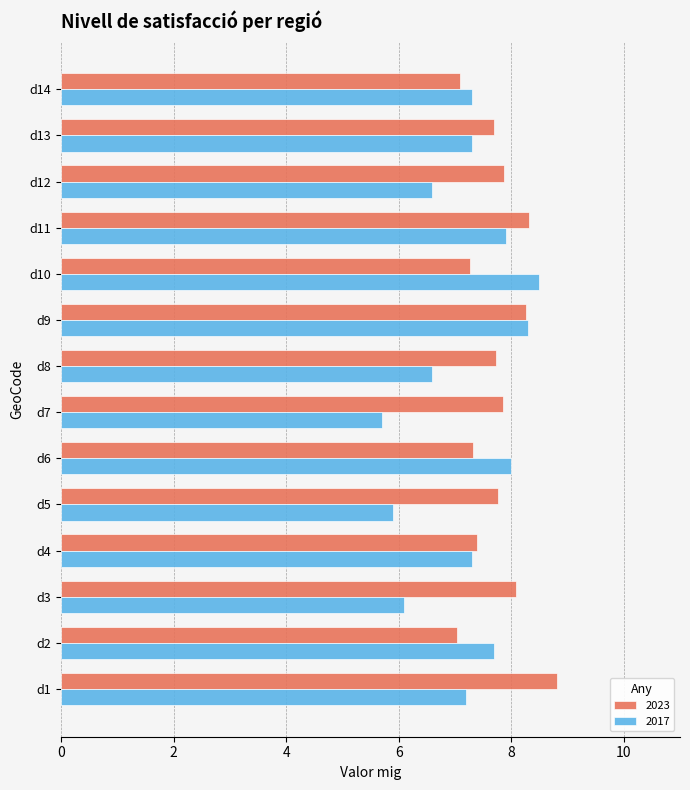

Read the 2023 value at d14.

7.1